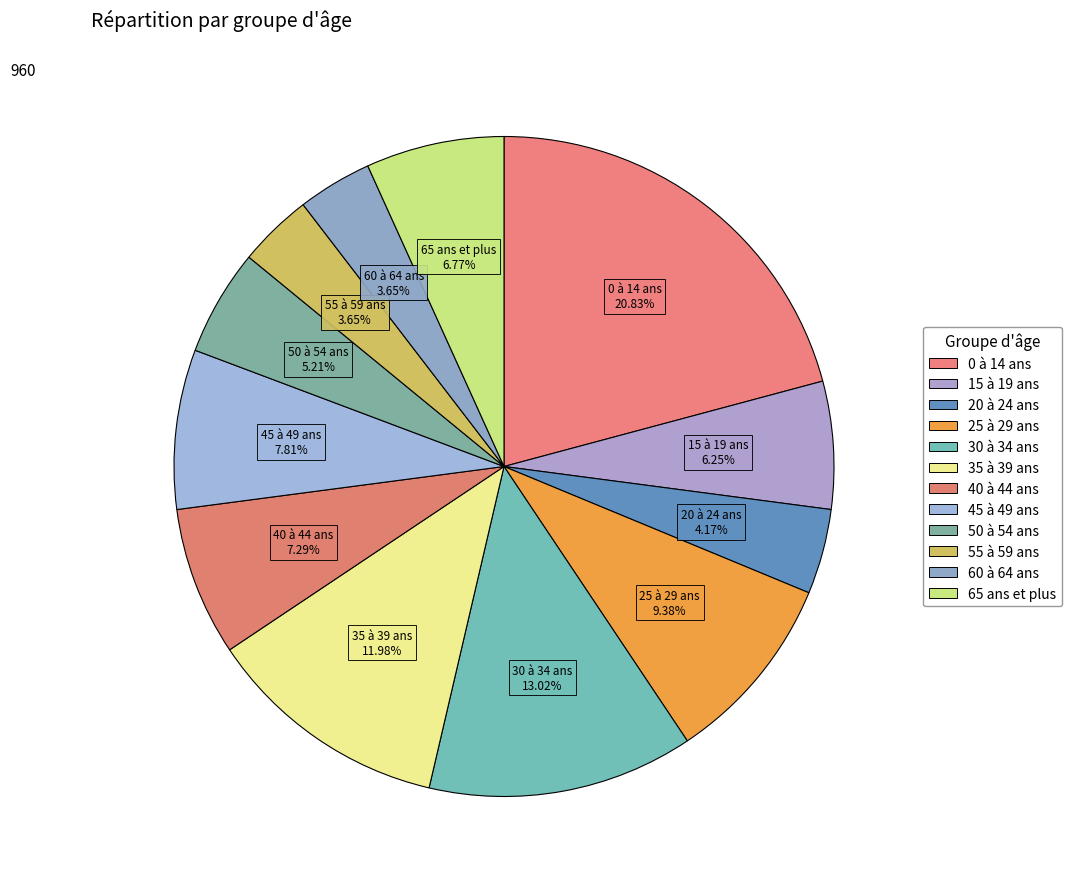

Which slice is the smallest?

55 à 59 ans